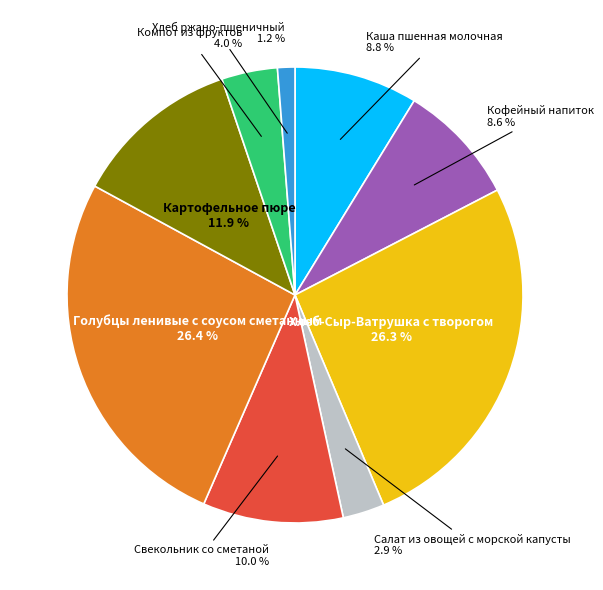

Does any single category account for the majority?

No